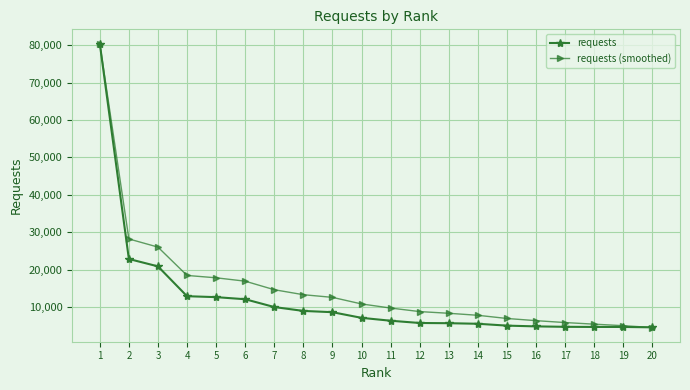

What is the spread (max minus min) of values at 9?

3969.6